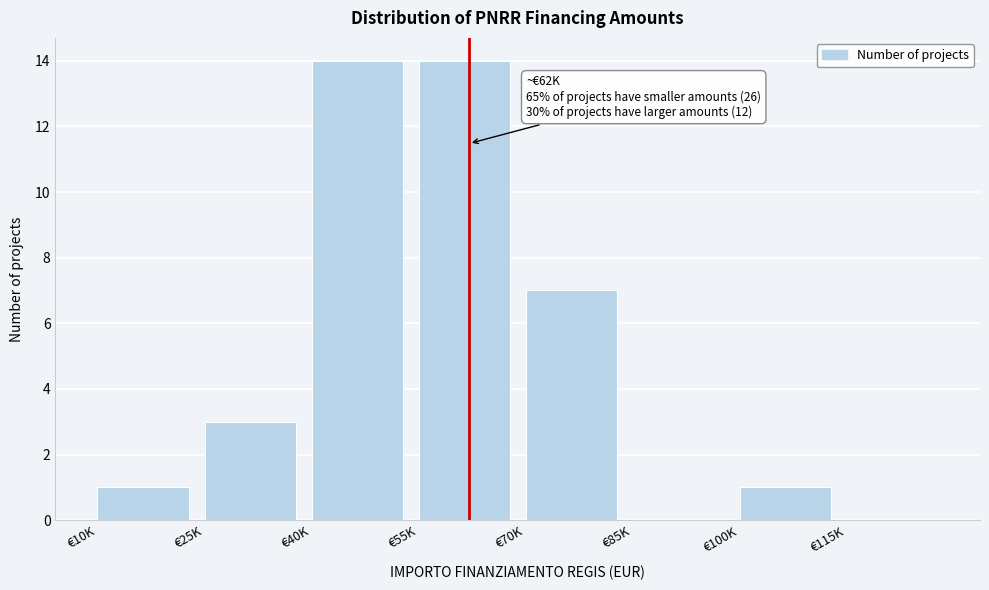

Reading left to right, extract all data points from this chart.

€10K=1	€25K=3	€40K=14	€55K=14	€70K=7	€85K=0	€100K=1	€115K=0